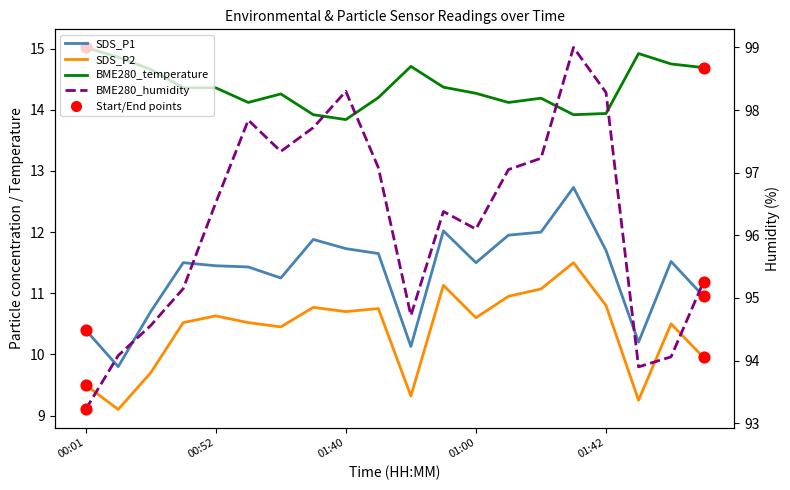

Which series reaches the maximum Y coordinate?

BME280_humidity